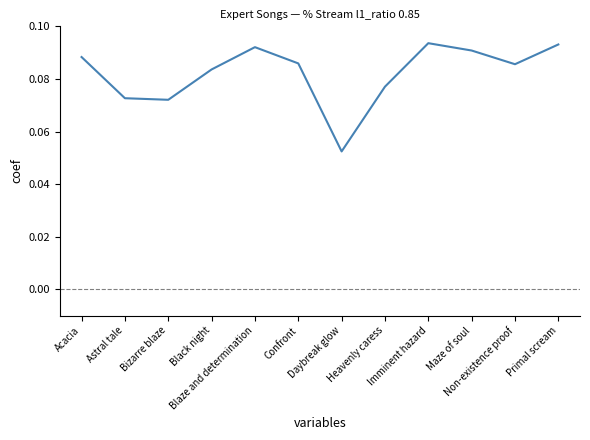

Does the chart have visible grid lines?

No